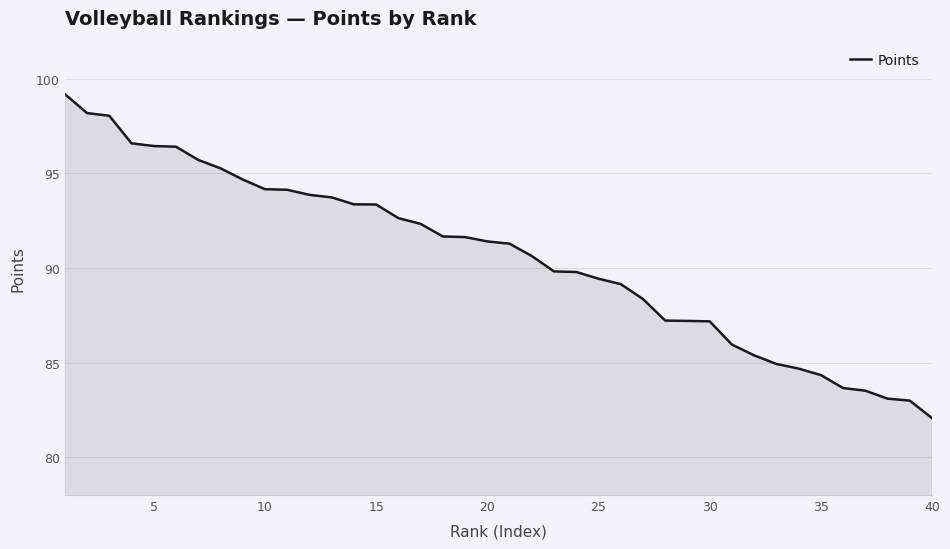

What is the minimum value shown in the chart?

82.1